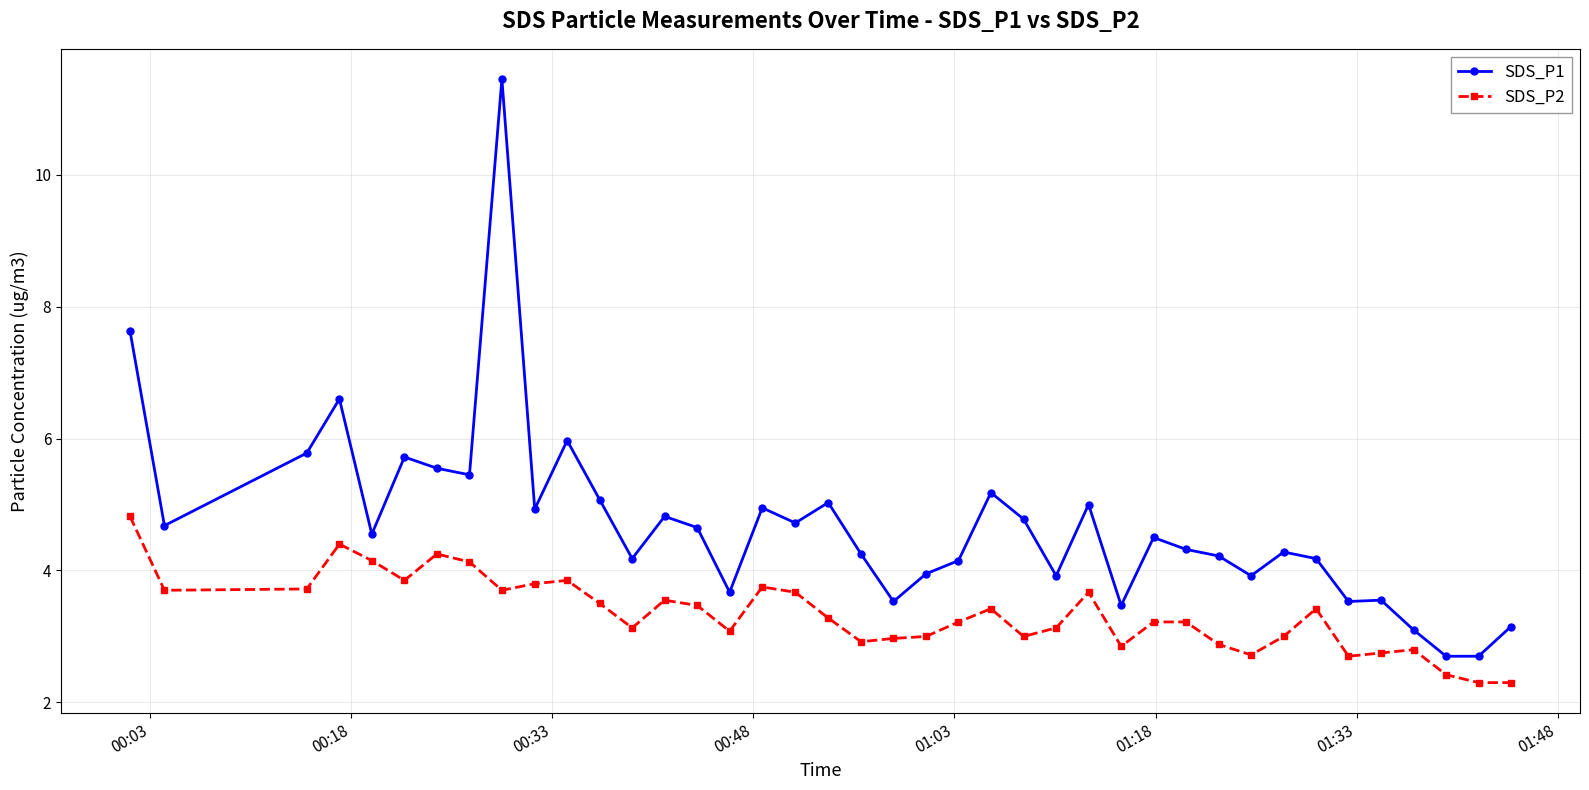

What is the minimum value shown in the chart?

2.3